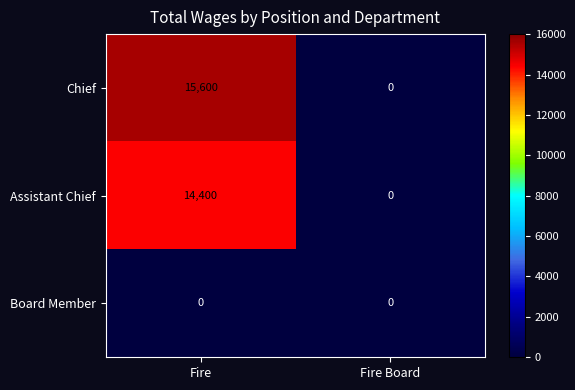

How many values in the Chief series are below 15600?

1